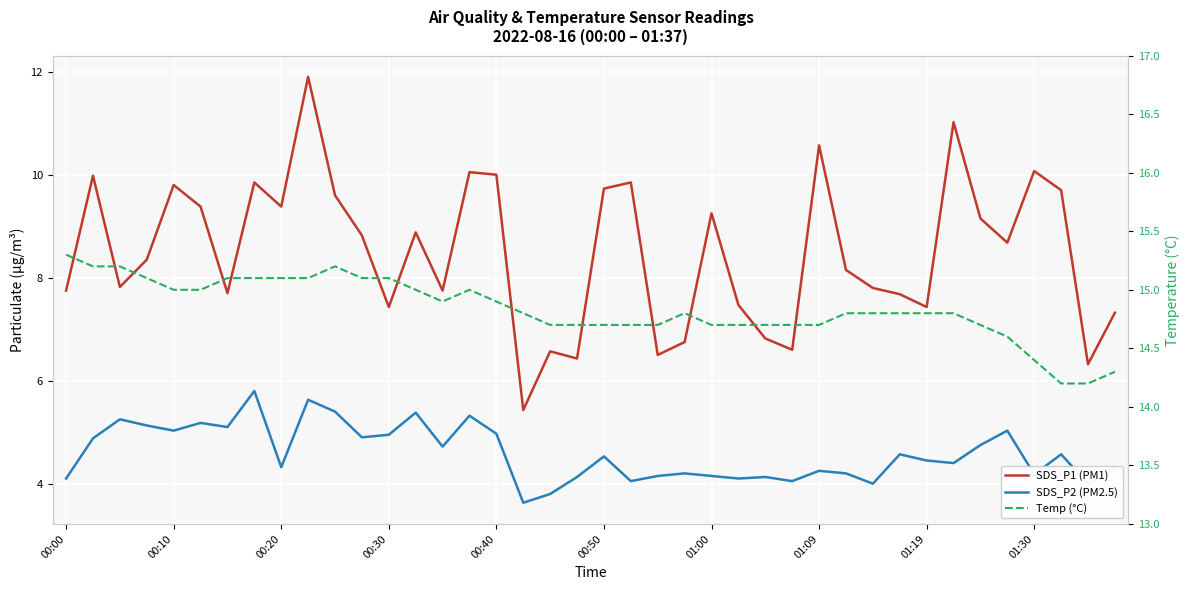

What is the lowest value of the SDS_P2 (PM2.5) series?

3.6